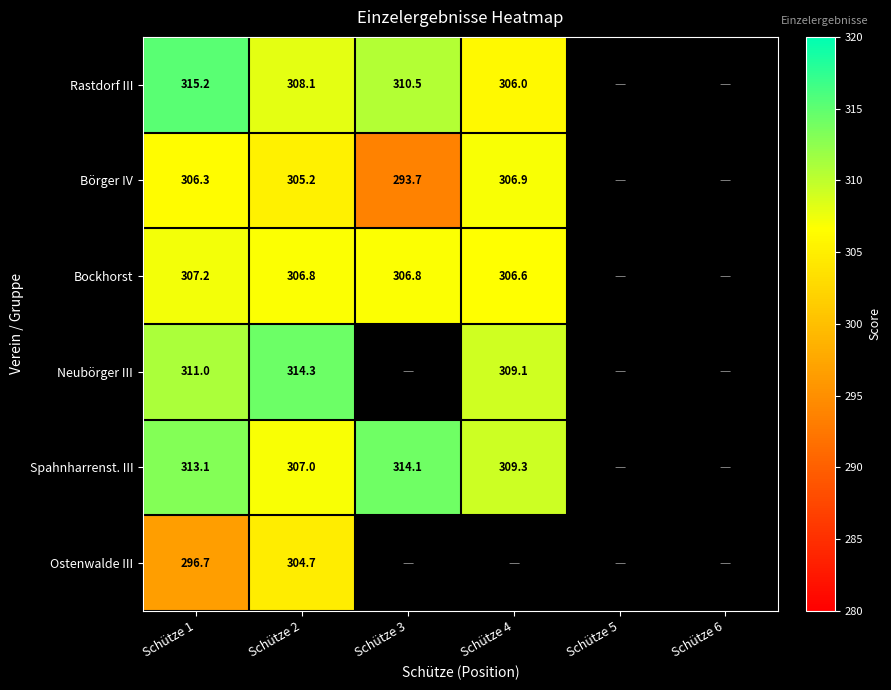

At which category is the sum across all series the highest?

Schütze 1